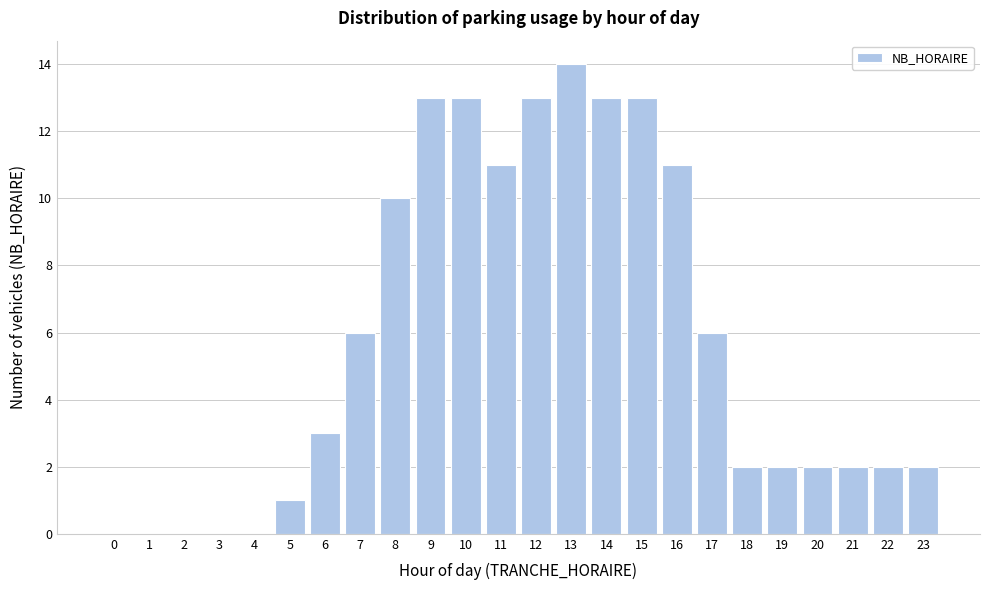

Reading left to right, extract all data points from this chart.

0=0	1=0	2=0	3=0	4=0	5=1	6=3	7=6	8=10	9=13	10=13	11=11	12=13	13=14	14=13	15=13	16=11	17=6	18=2	19=2	20=2	21=2	22=2	23=2